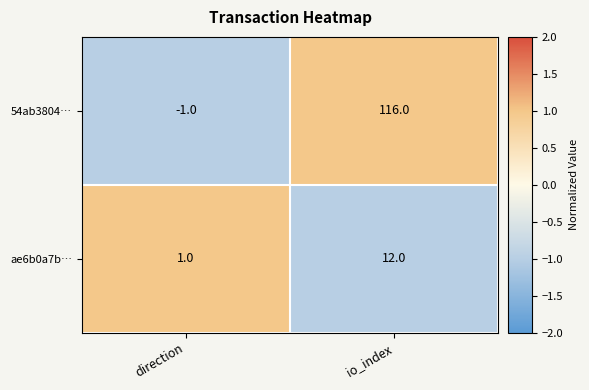

Which category has the lowest value across all series?

direction